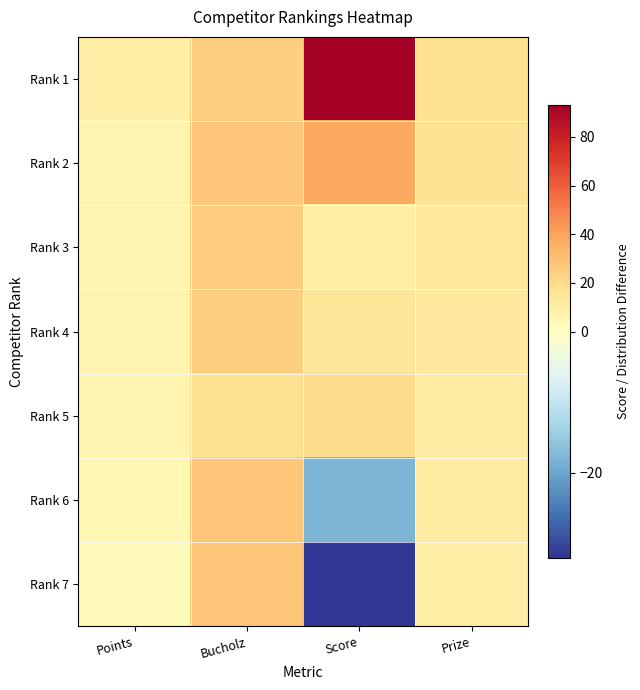

What is the greatest value displayed?

93